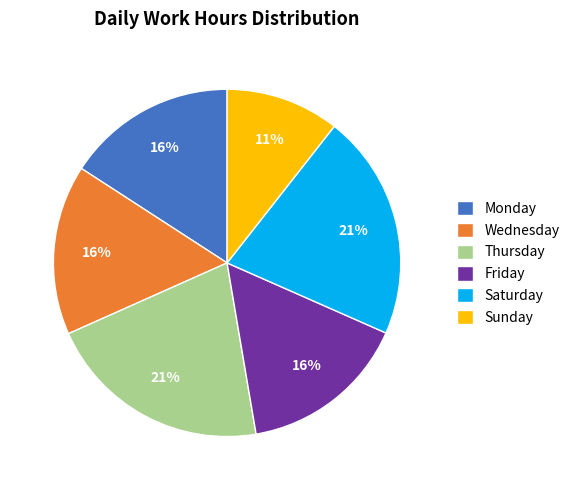

What is the smallest slice in the pie chart?

Sunday